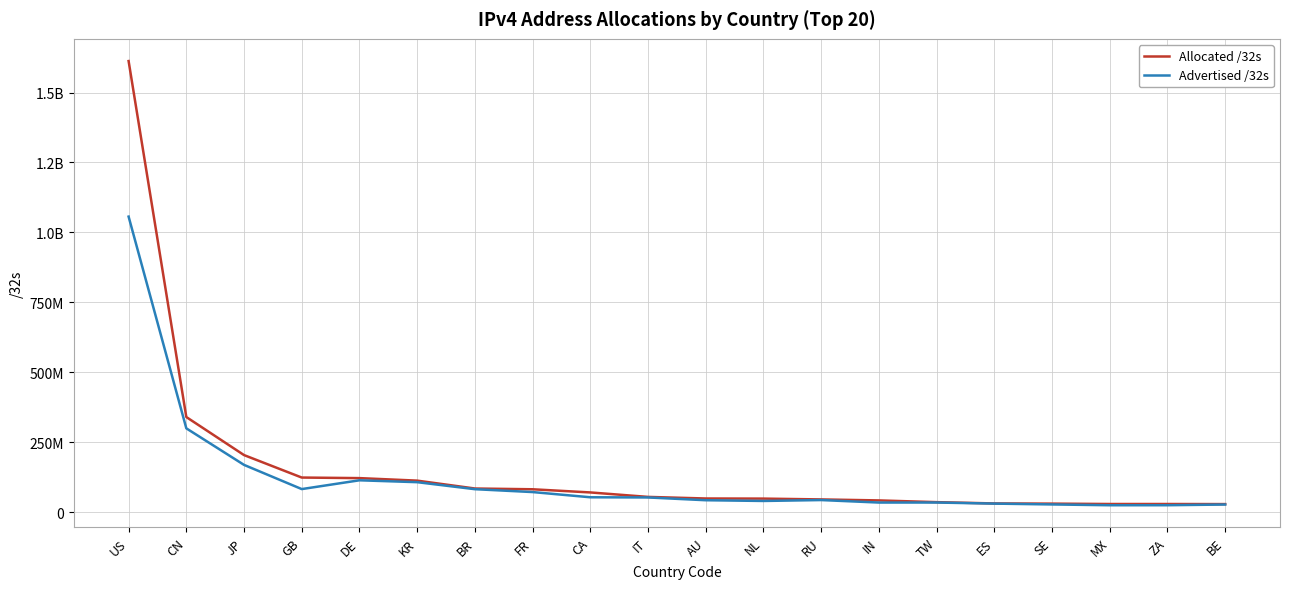

What are all the series names shown in the legend?

Allocated /32s, Advertised /32s